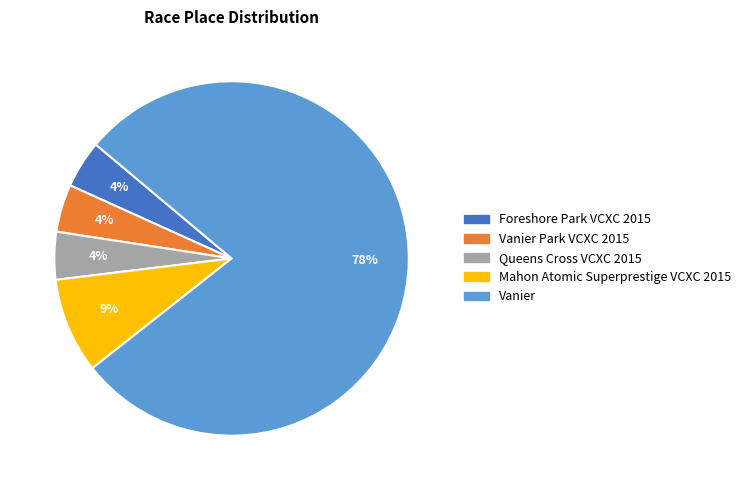

Count the number of slices in the pie.

5